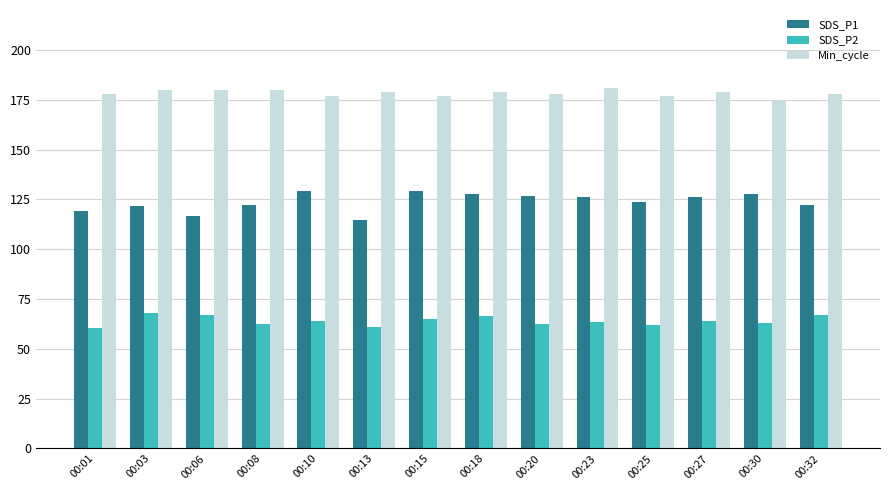

What is the sum of all SDS_P1 values?

1733.4